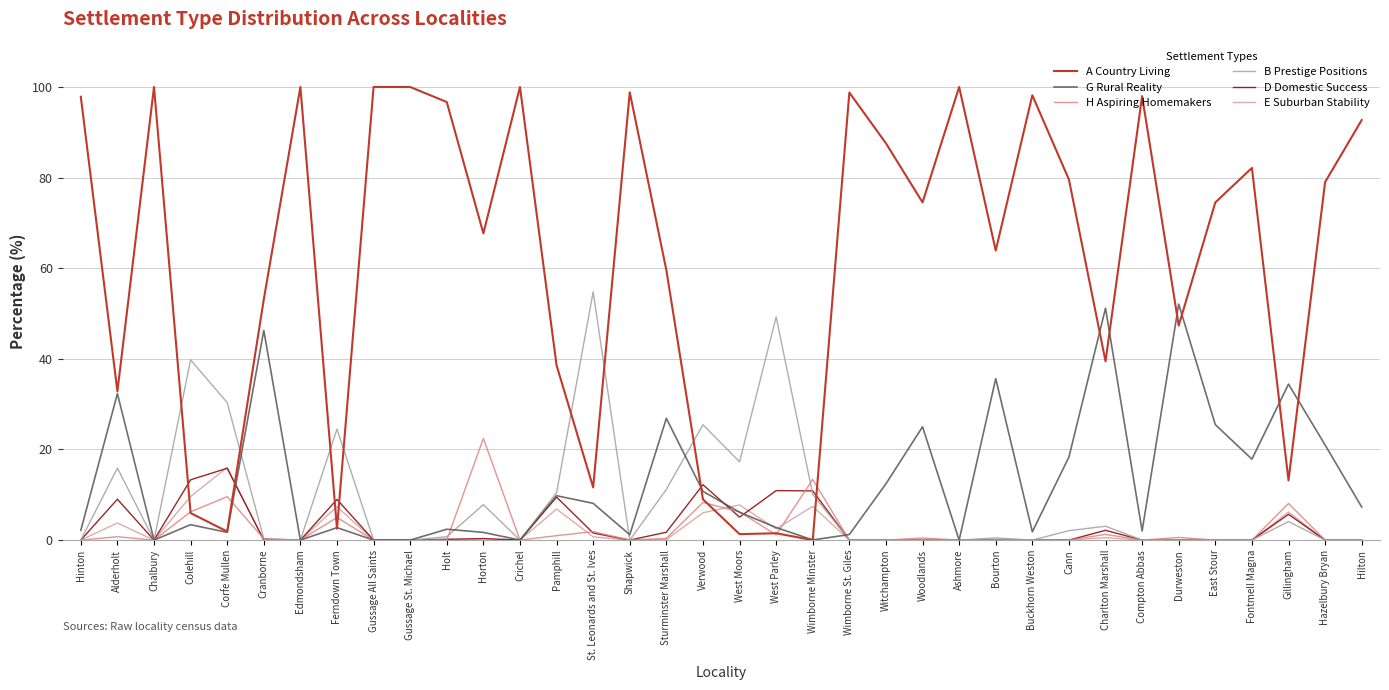

The A Country Living series shows 13.6 at Verwood. True or false?

False